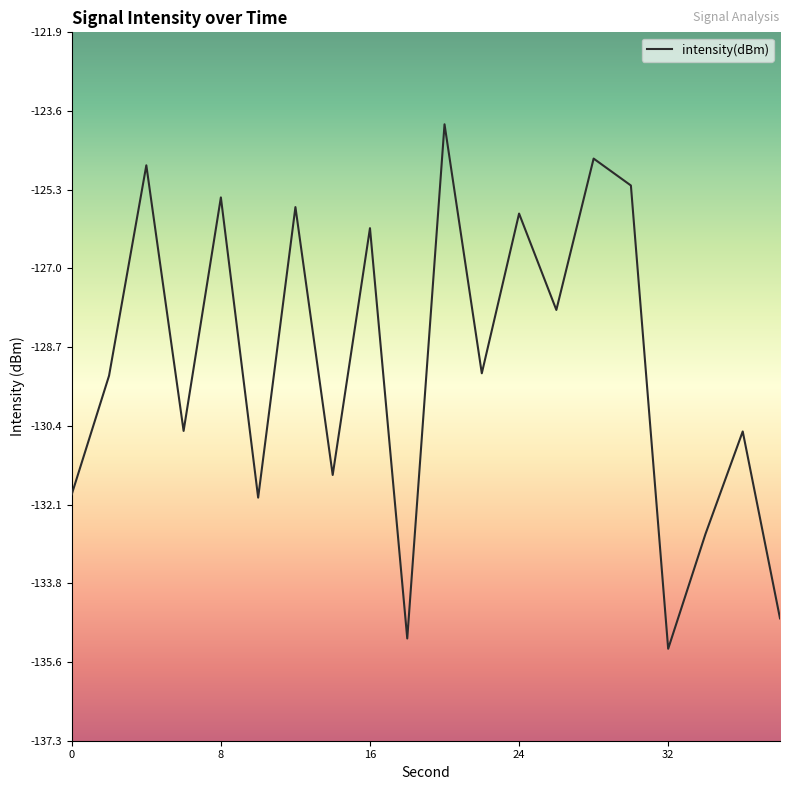

What is the maximum value shown in the chart?

-123.9